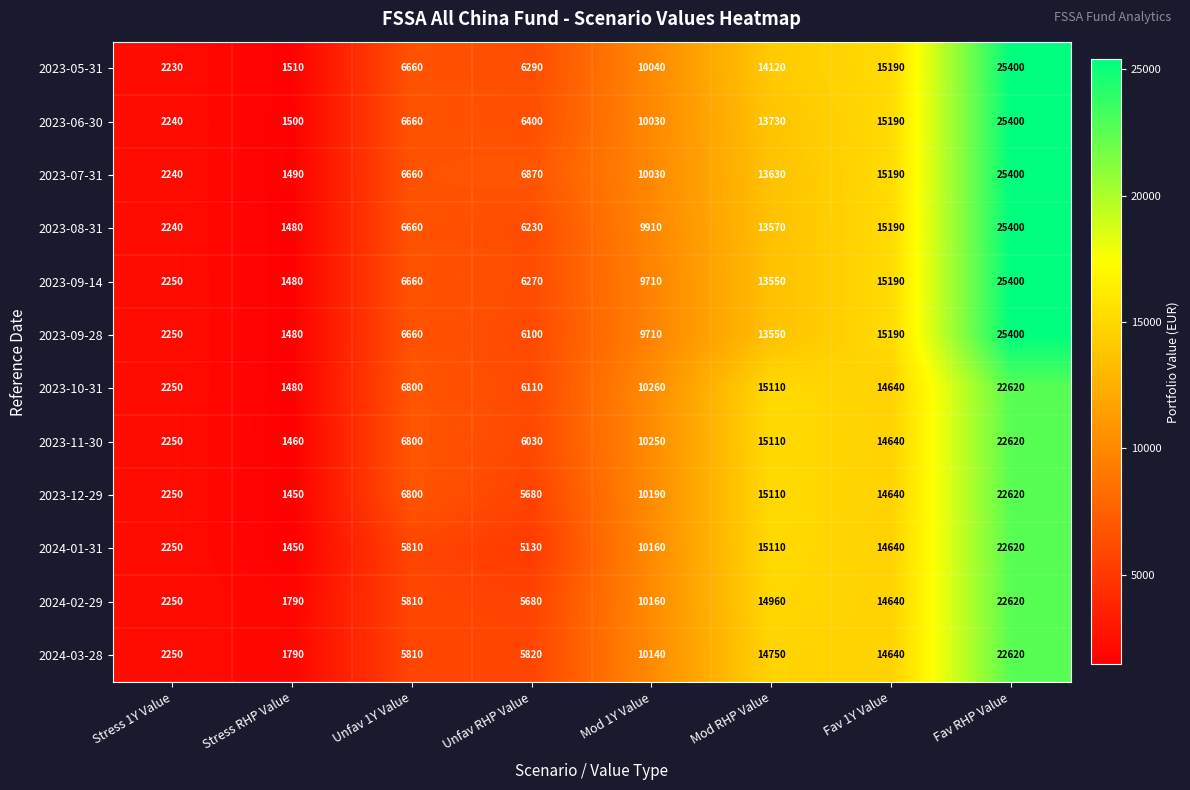

Count the number of categories in the chart.

8